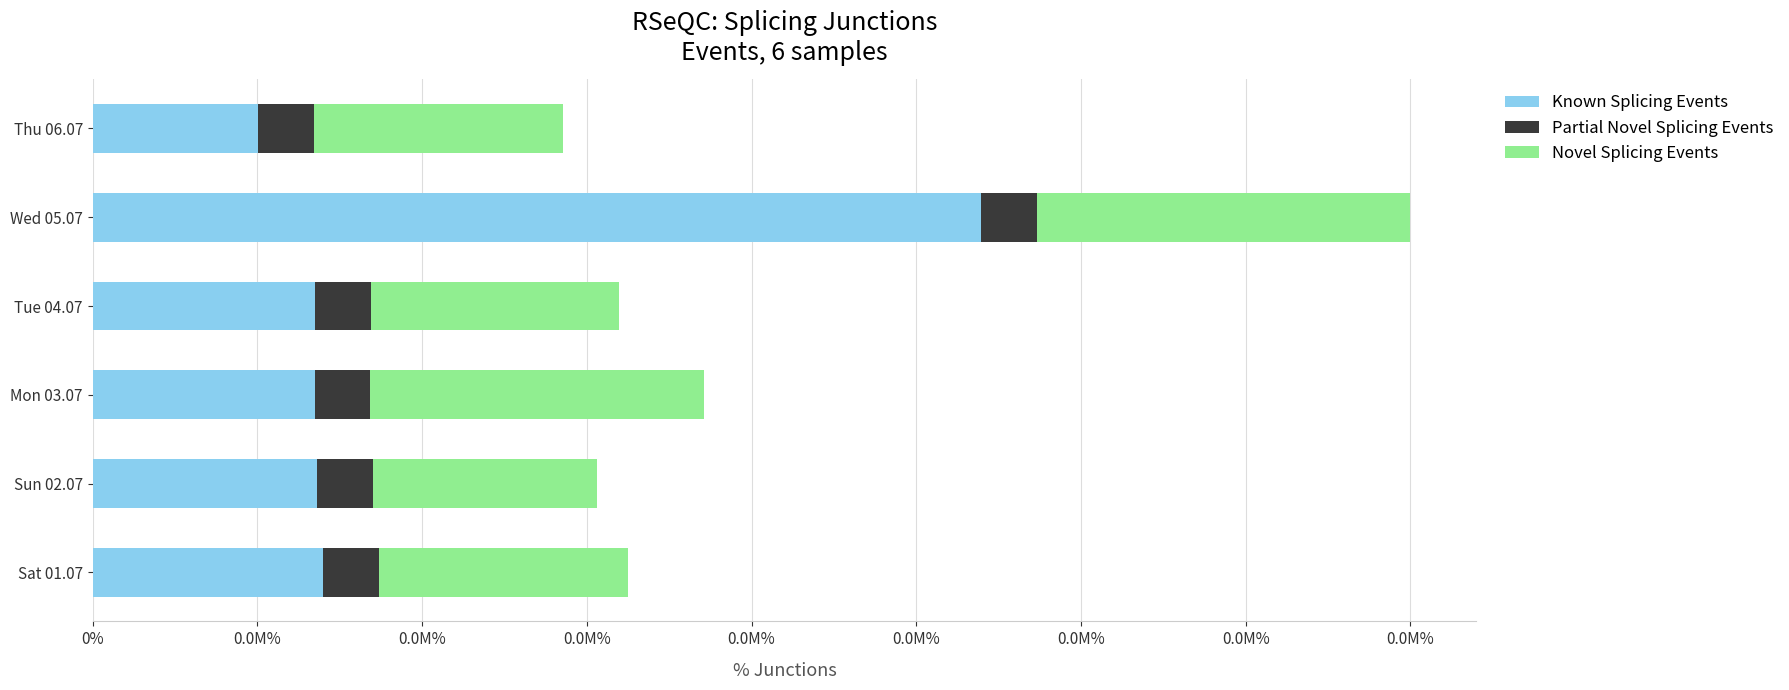

What is the value of the Novel Splicing Events bar at the 1st from the left?

1400